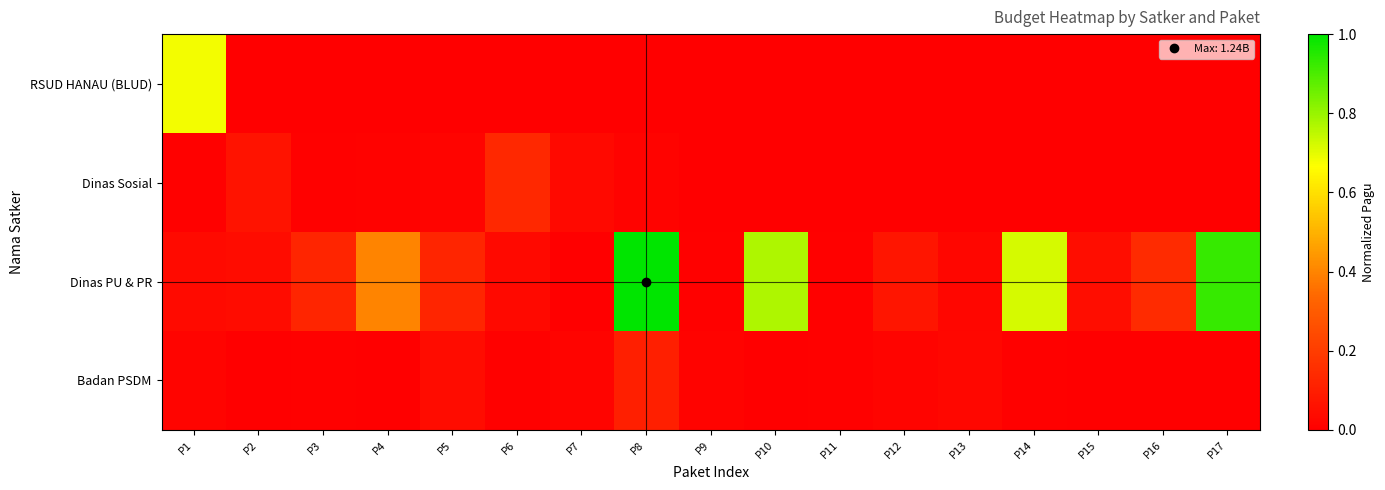

Reading right to left, extract all data points from this chart.

RSUD HANAU (BLUD): P17=0.0	P16=0.0	P15=0.0	P14=0.0	P13=0.0	P12=0.0	P11=0.0	P10=0.0	P9=0.0	P8=0.0	P7=0.0	P6=0.0	P5=0.0	P4=0.0	P3=0.0	P2=0.0	P1=0.7
Dinas Sosial: P17=0.0	P16=0.0	P15=0.0	P14=0.0	P13=0.0	P12=0.0	P11=0.0	P10=0.0	P9=0.0	P8=0.0	P7=0.0	P6=0.1	P5=0.0	P4=0.0	P3=0.0	P2=0.1	P1=0.0
Dinas PU & PR: P17=0.9	P16=0.1	P15=0.0	P14=0.7	P13=0.0	P12=0.1	P11=0.0	P10=0.8	P9=0.0	P8=1.0	P7=0.0	P6=0.0	P5=0.1	P4=0.4	P3=0.1	P2=0.0	P1=0.0
Badan PSDM: P17=0.0	P16=0.0	P15=0.0	P14=0.0	P13=0.0	P12=0.0	P11=0.0	P10=0.0	P9=0.0	P8=0.1	P7=0.0	P6=0.0	P5=0.0	P4=0.0	P3=0.0	P2=0.0	P1=0.0